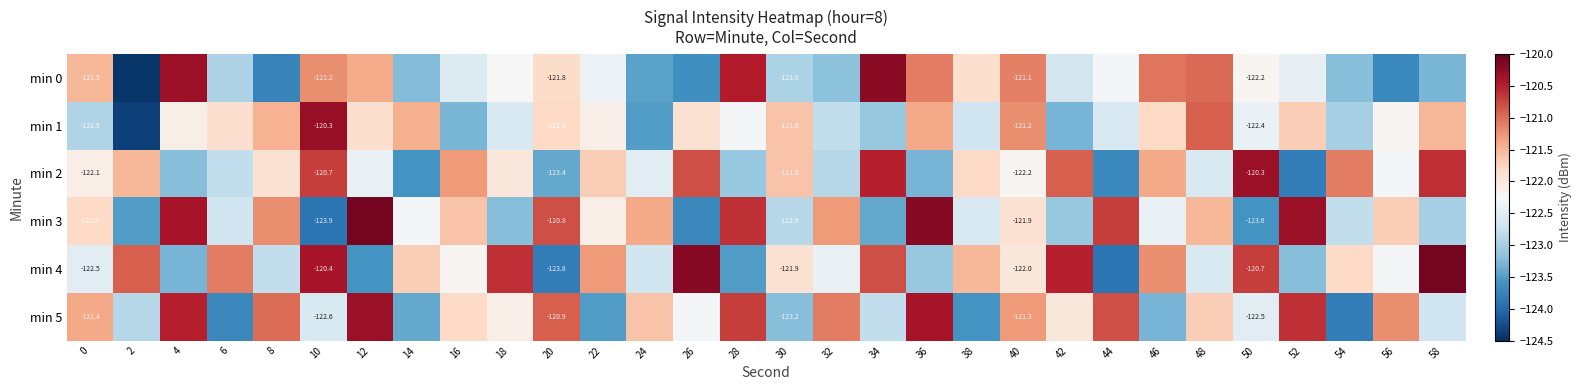

What is the greatest value displayed?

-120.1